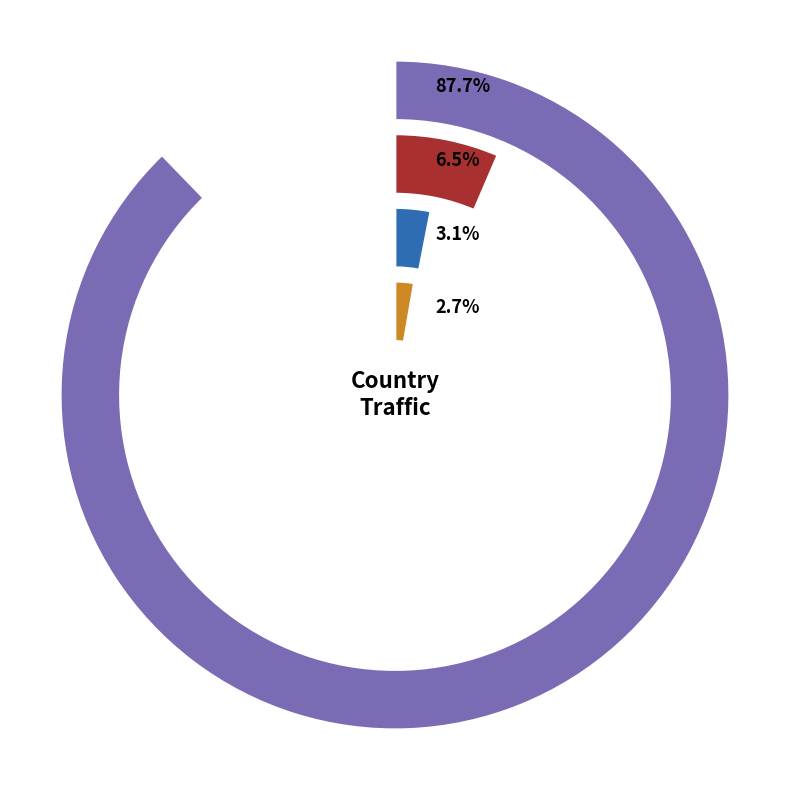

Is it true that 2018-03-02 is 82% of the pie?

False